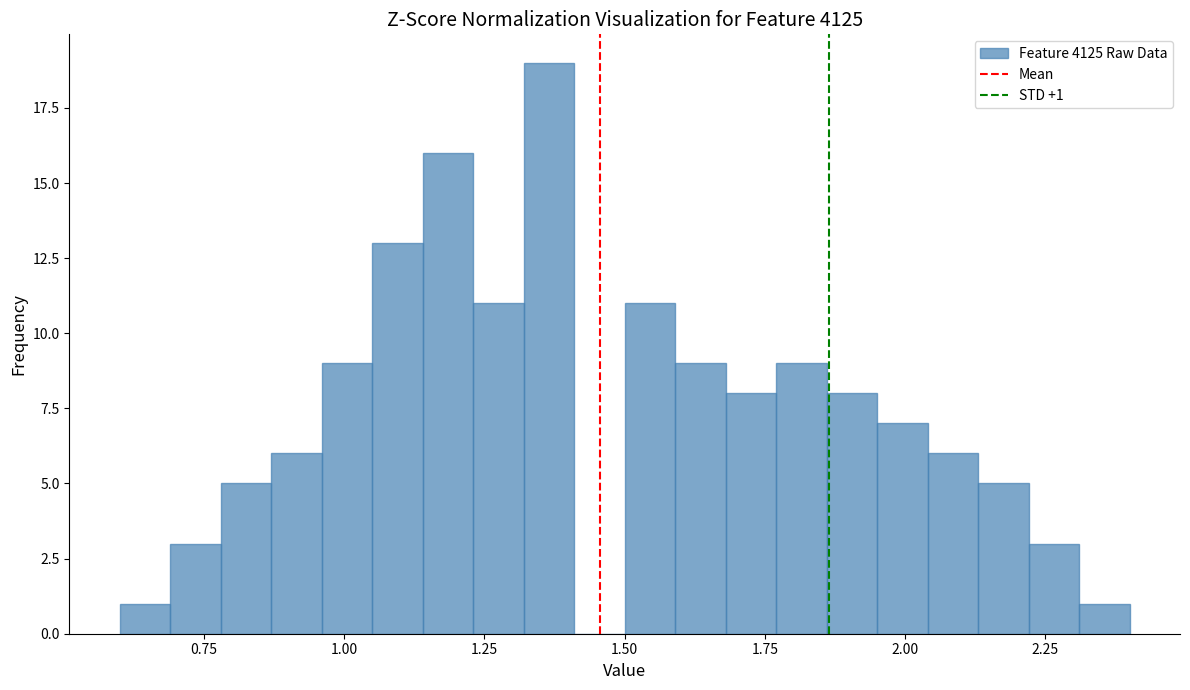

Read against the x-axis, roughly where is the centre of the tallest bar?

1.35